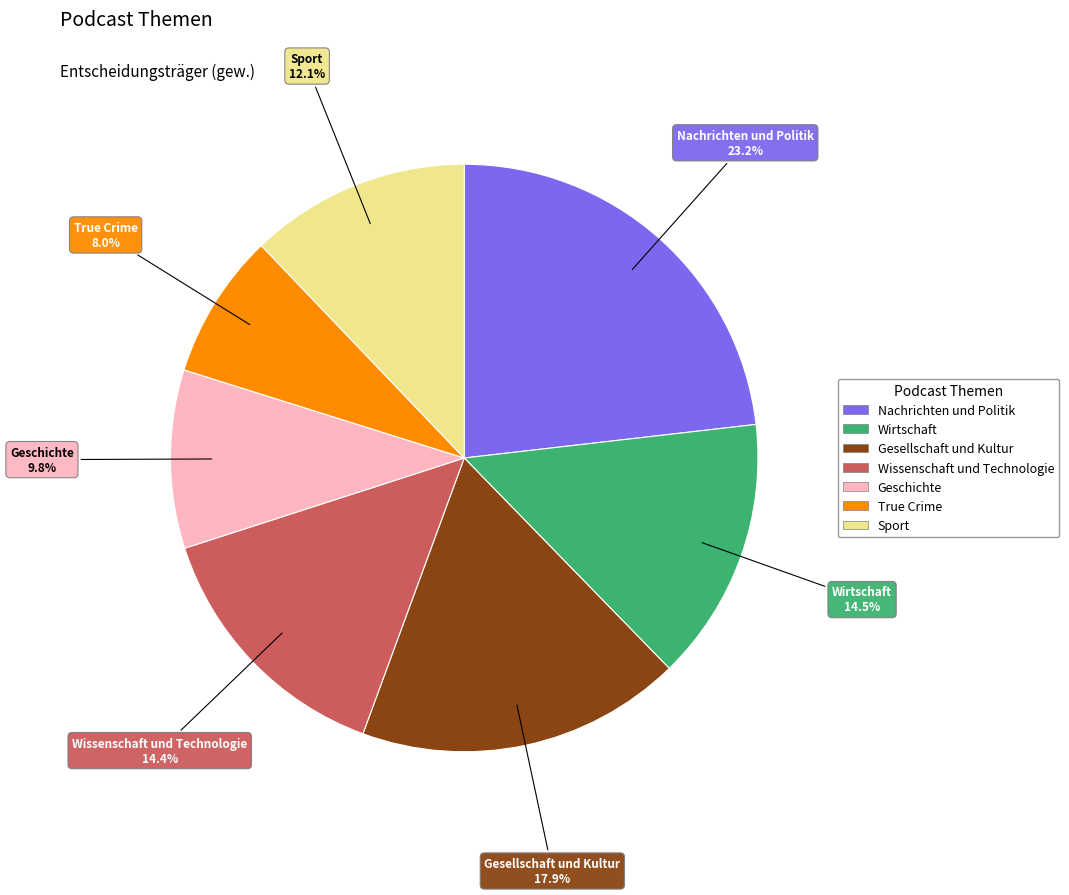

Is there a majority slice in this chart?

No